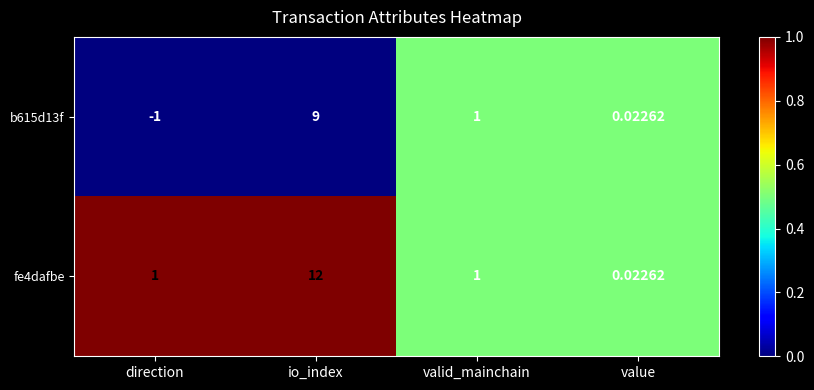

Which series has the largest total across all categories?

fe4dafbe